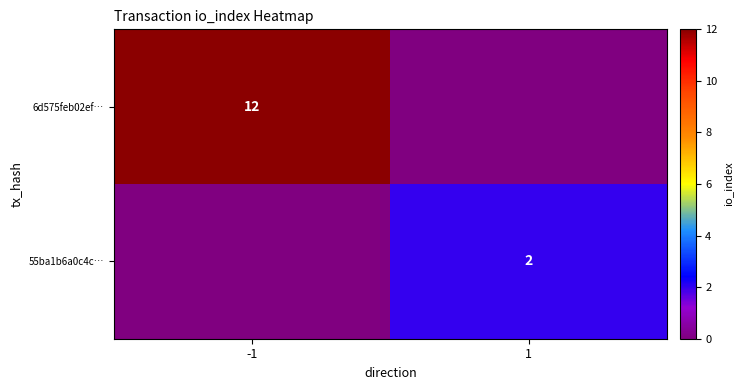

What is the greatest value displayed?

12